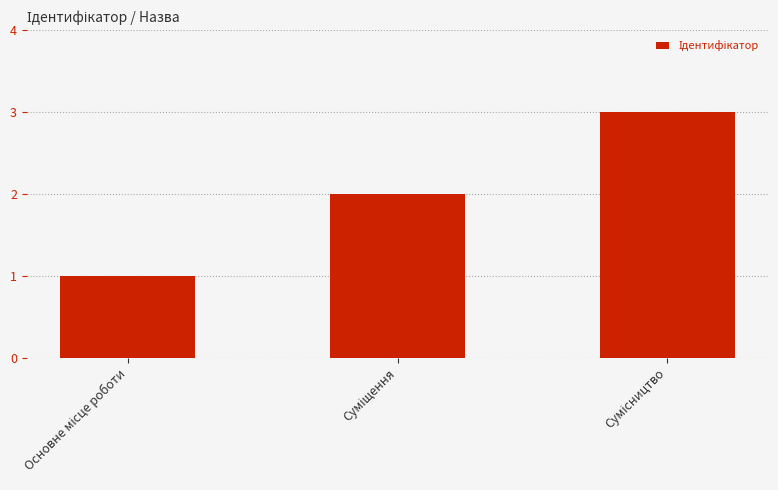

What is the greatest value displayed?

3